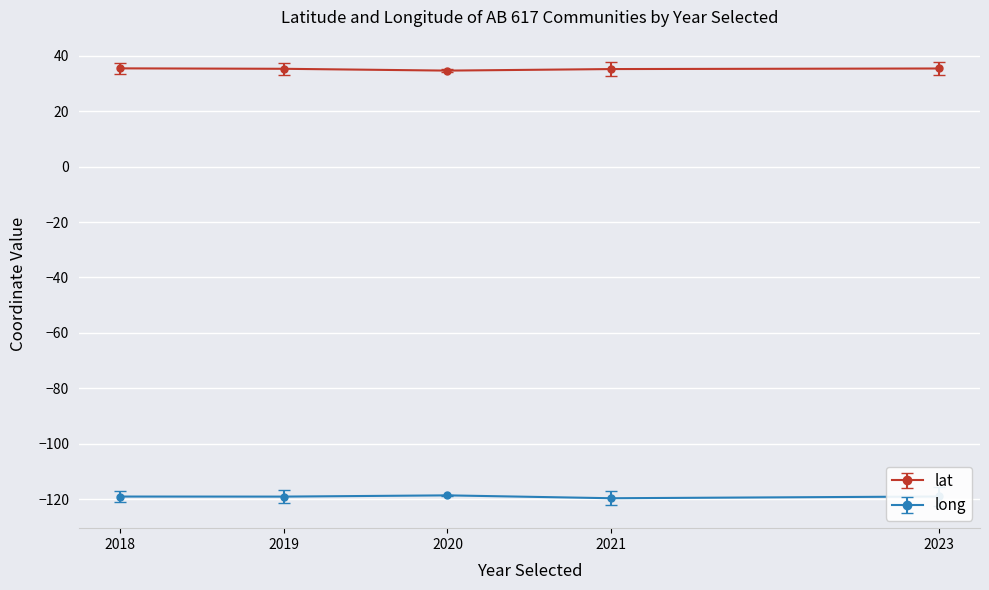

What is the total value across all series at 2018?

-83.6